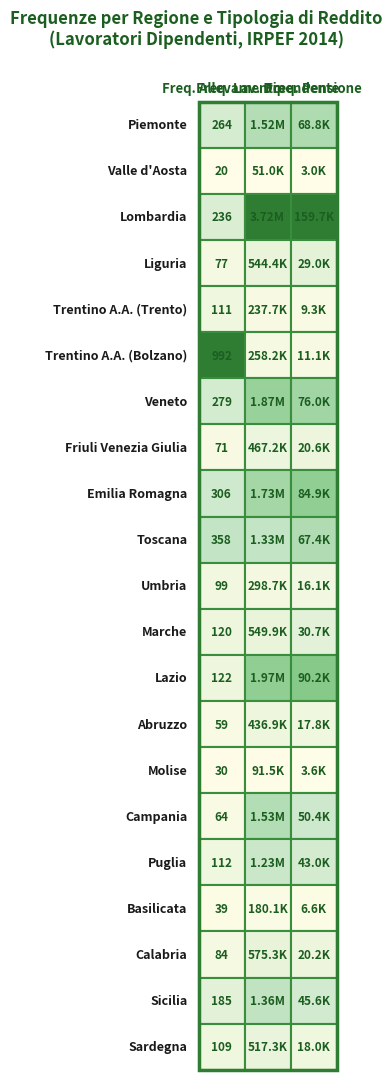

The value of Marche at 2 is 42470. True or false?

False